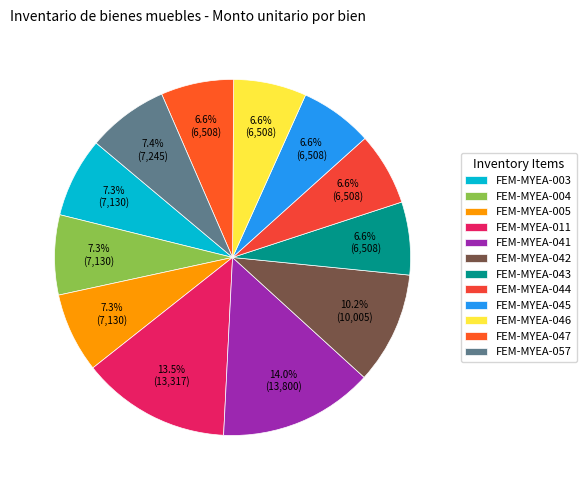

Count the number of slices in the pie.

12